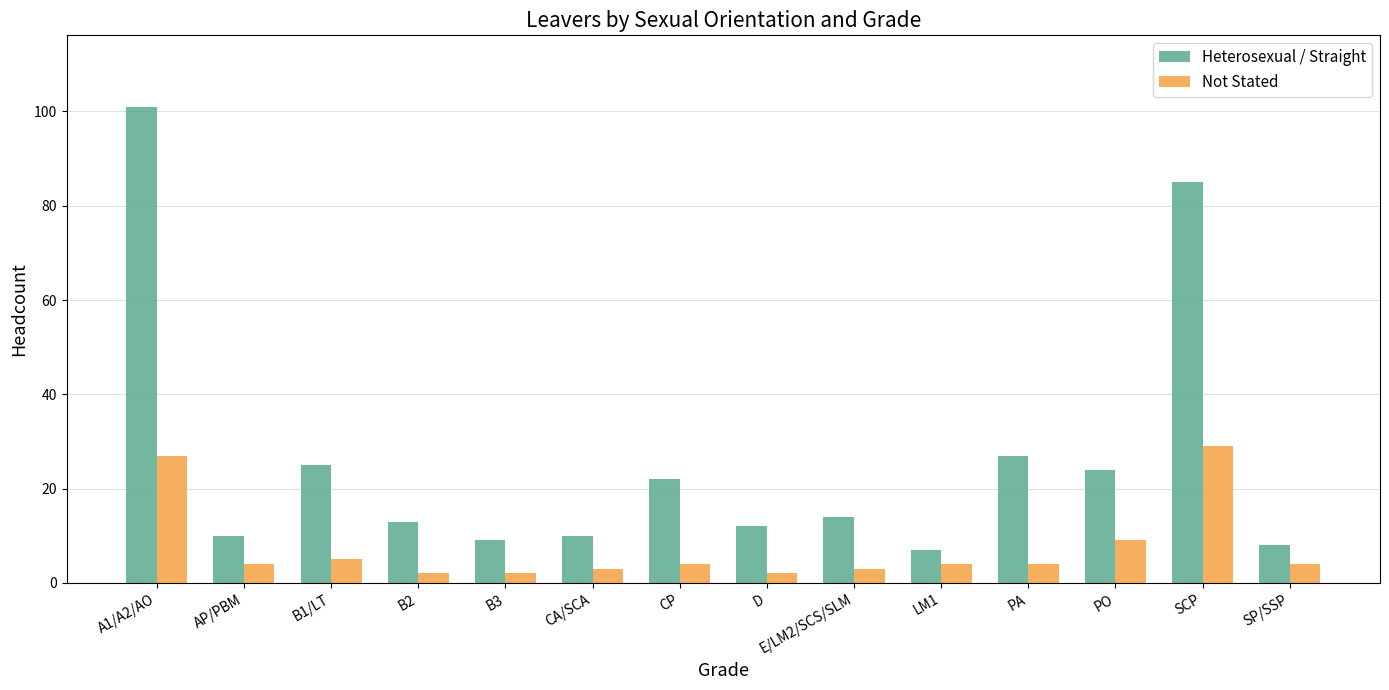

What is the sum of the Not Stated values at D and A1/A2/AO?

29